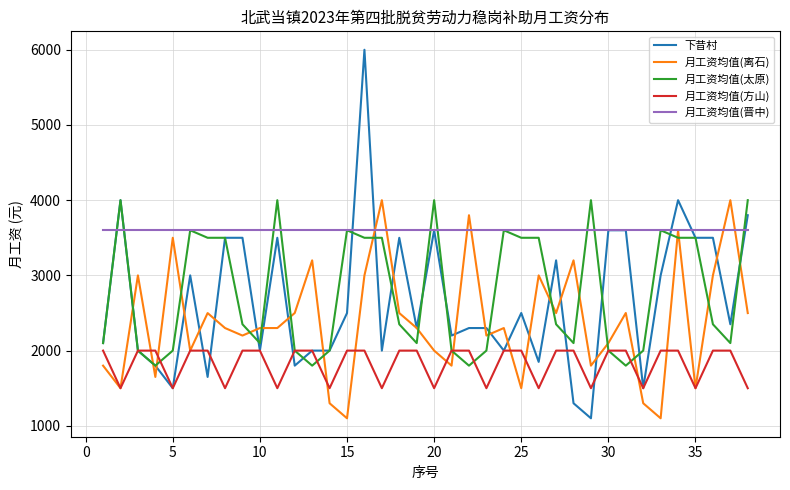

True or false: 月工资均值(方山) and 月工资均值(晋中) cross at least once.

False